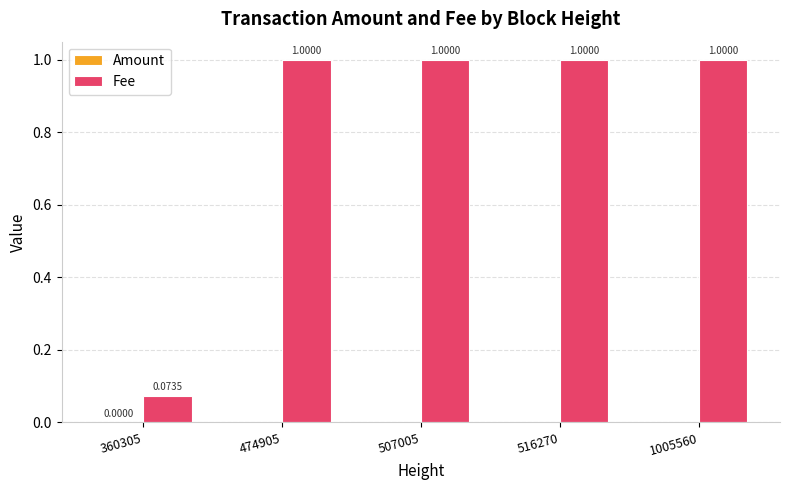

What is the total value across all series at 507005?

1.0